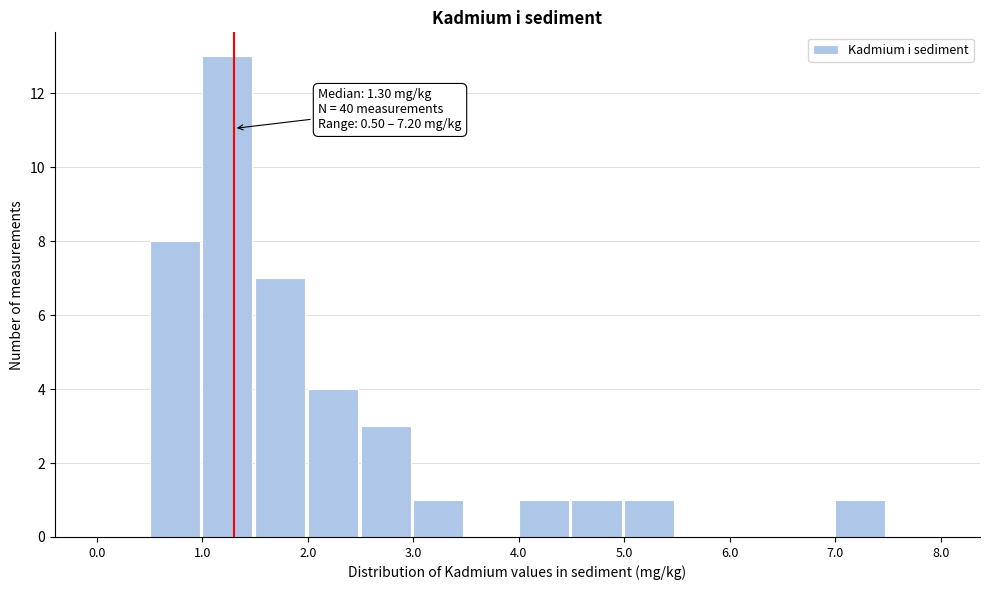

Which range on the x-axis has the tallest bar?

1.0 to 1.5